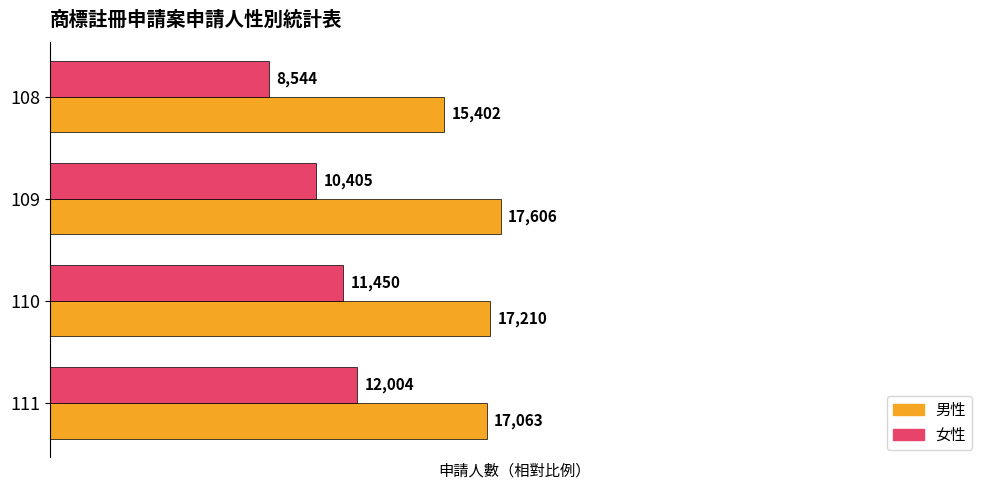

List the series in order of their peak value, highest first.

男性, 女性